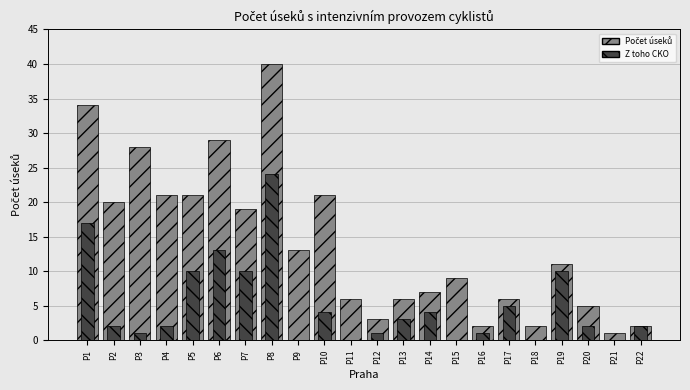

The value of Z toho CKO at P10 is 4. True or false?

True